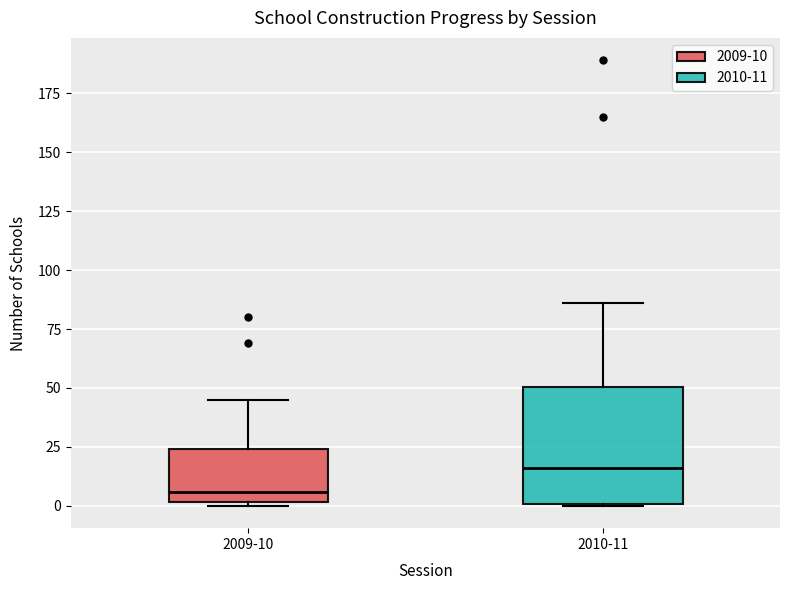

Which box is the tallest, from its lower edge to its upper edge?

2010-11